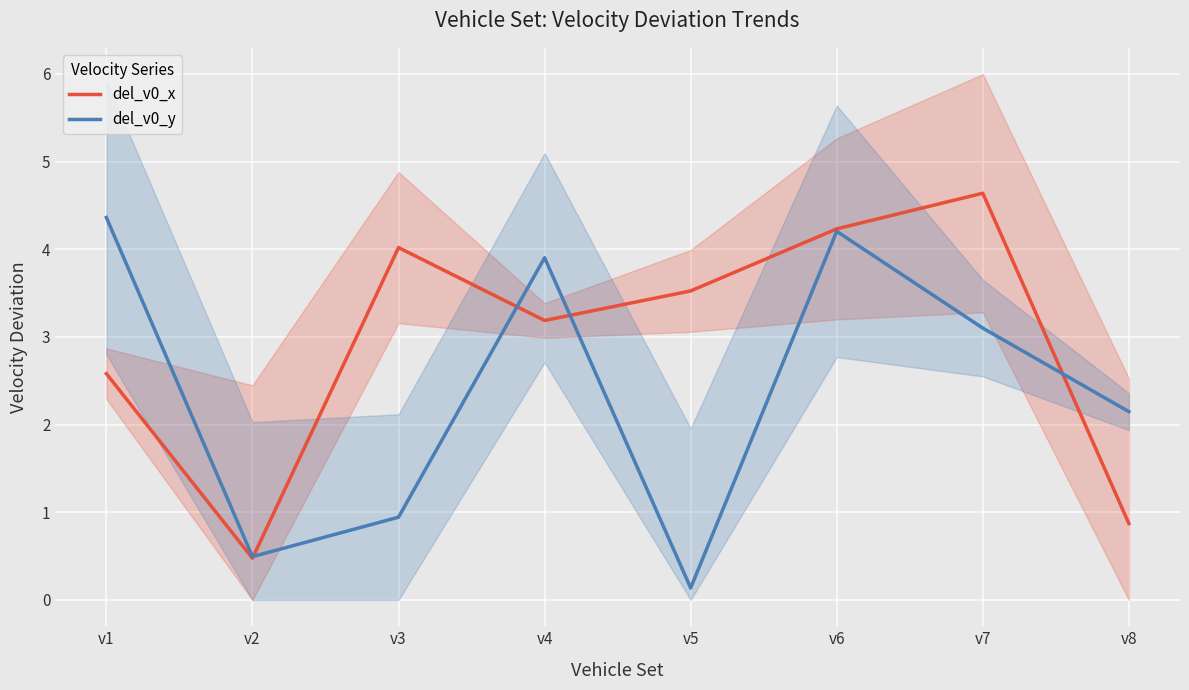

At which category is the sum across all series the highest?

v6